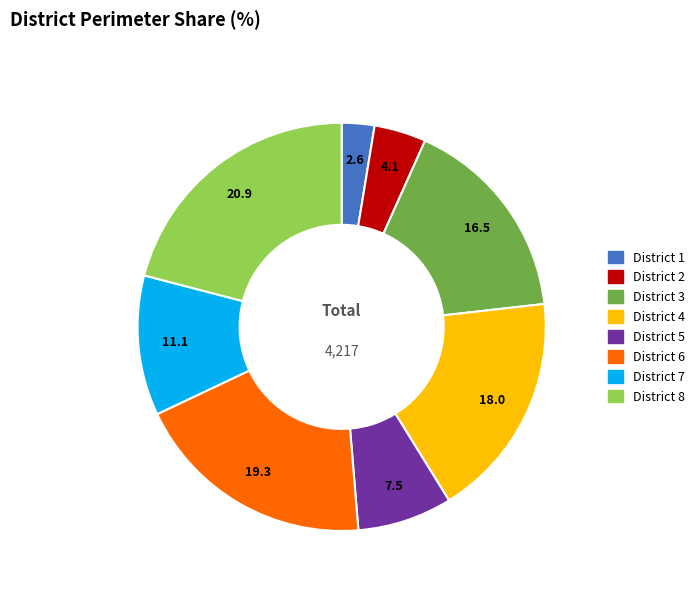

Is there any slice that represents more than half of the pie?

No